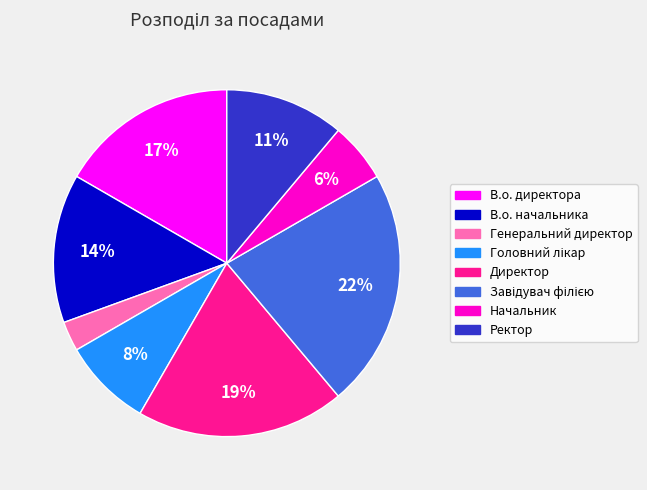

Which category has the smallest portion of the pie?

Генеральний директор